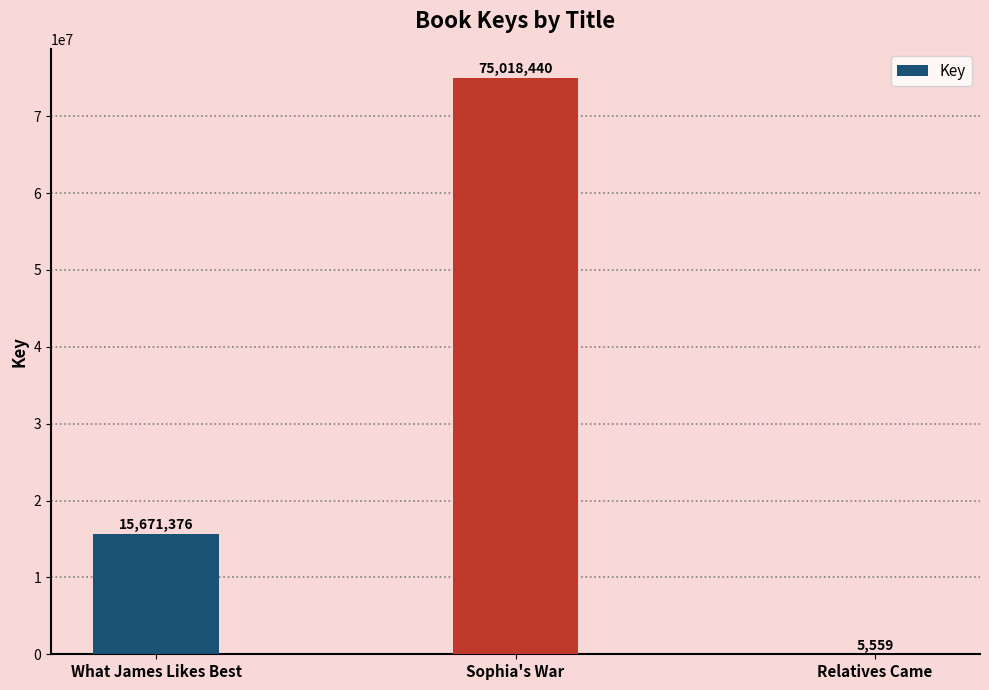

What is the sum of the values at Sophia's War and Relatives Came?

75023999